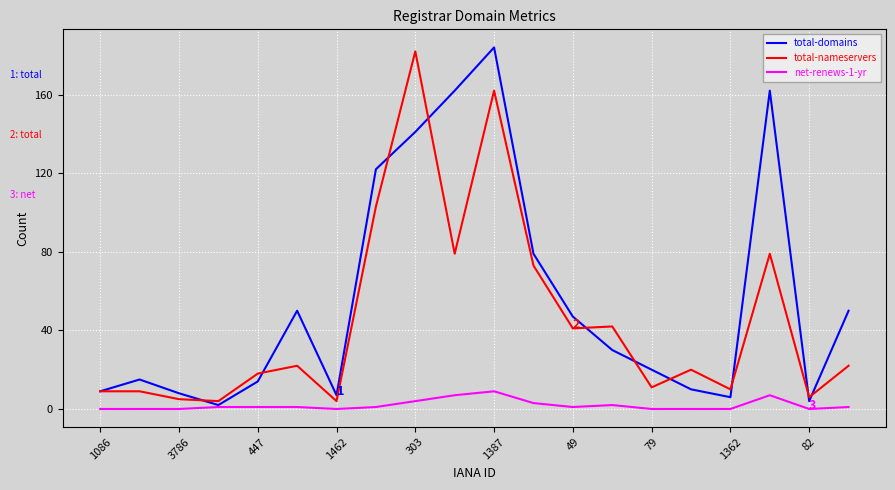

List the series in order of their overall mean, highest first.

total-domains, total-nameservers, net-renews-1-yr